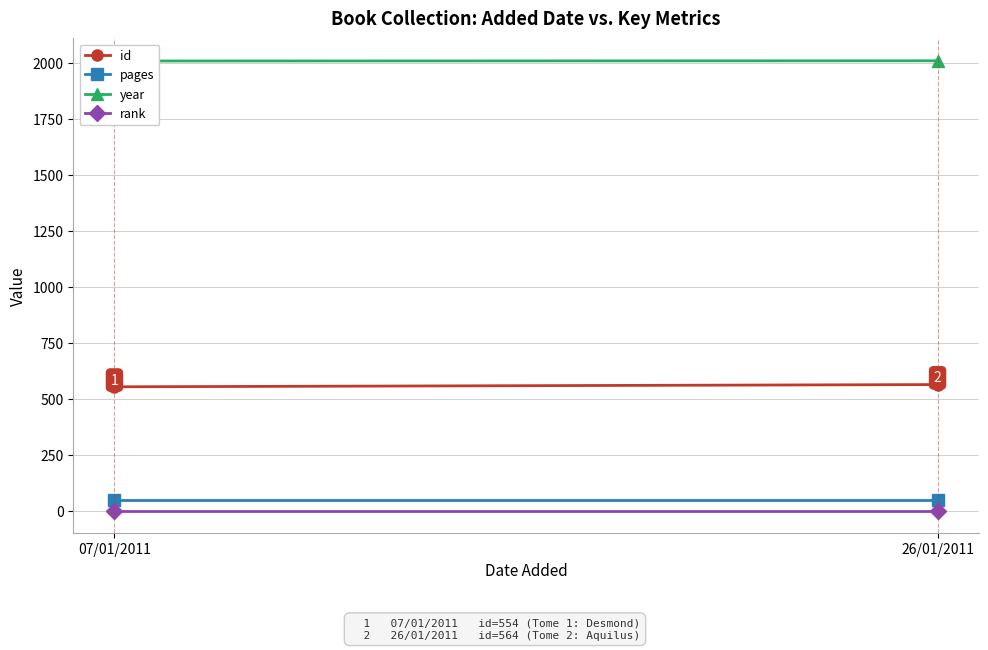

What is the sum of all year values?

4019